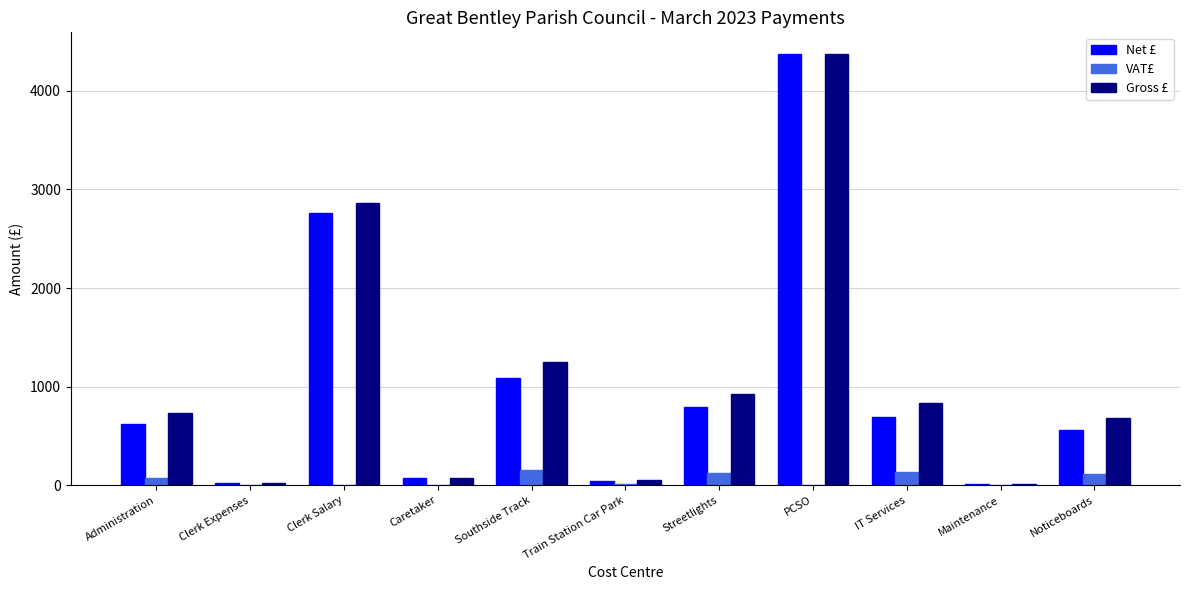

What is the greatest value displayed?

4374.0